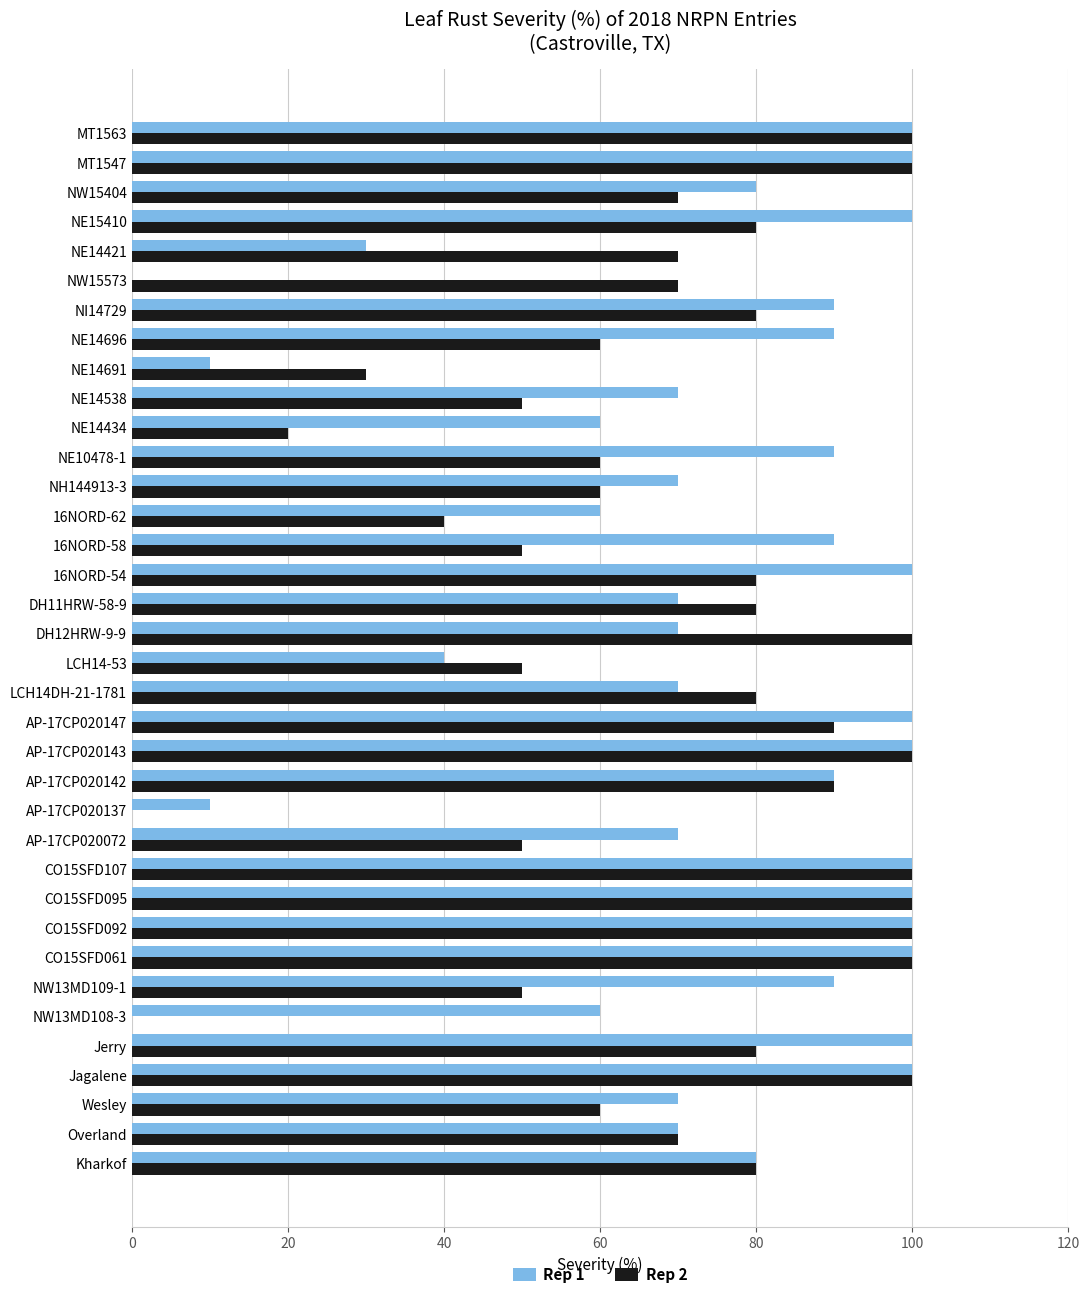

The Rep 2 series shows 80 at NI14729. True or false?

True